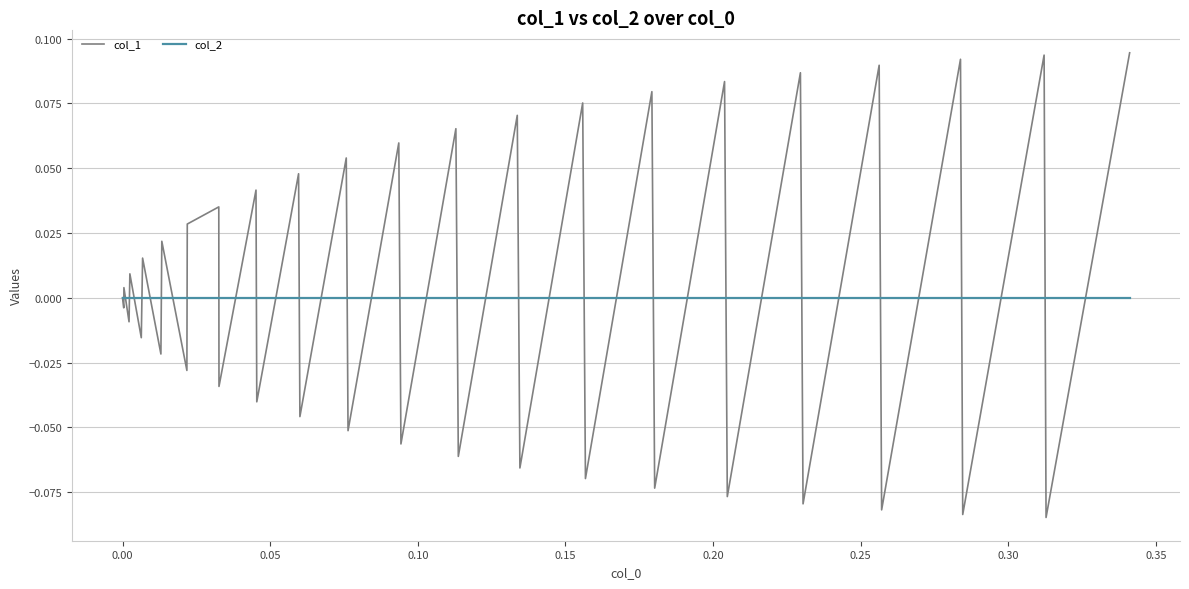

True or false: col_1 has more than 2 interior local peaks.

True